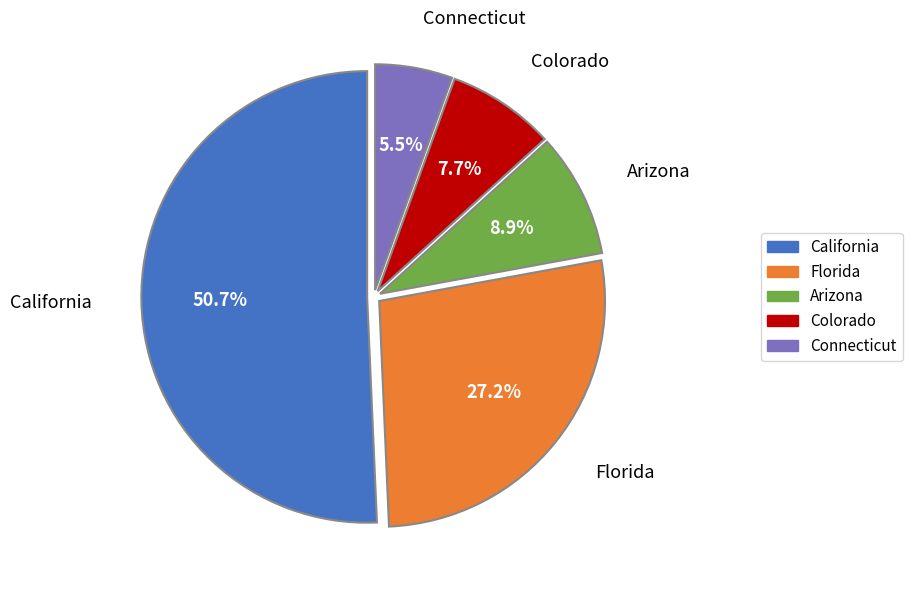

What percentage do Arizona and Colorado together represent?

16.6%